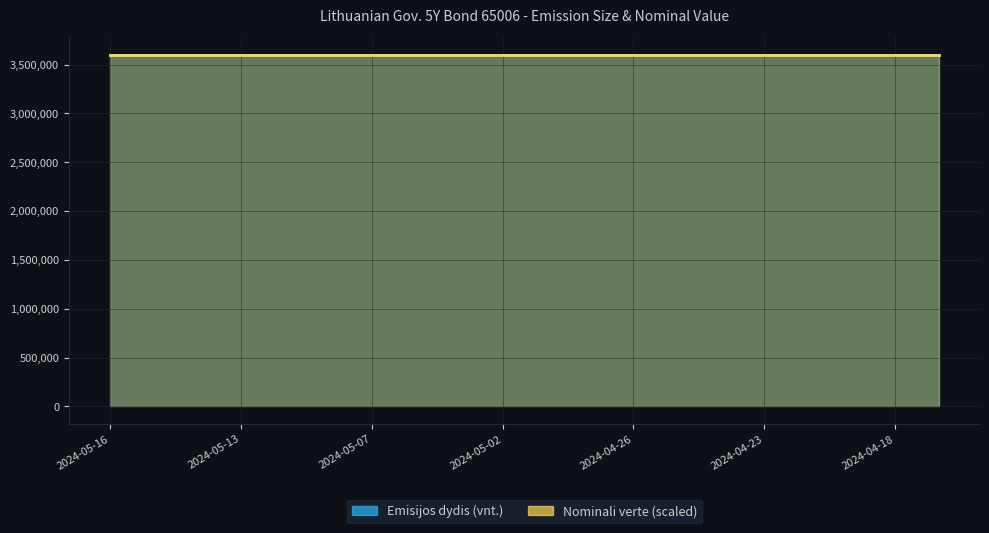

True or false: Emisijos dydis (vnt.) and Nominali verte cross at least once.

False